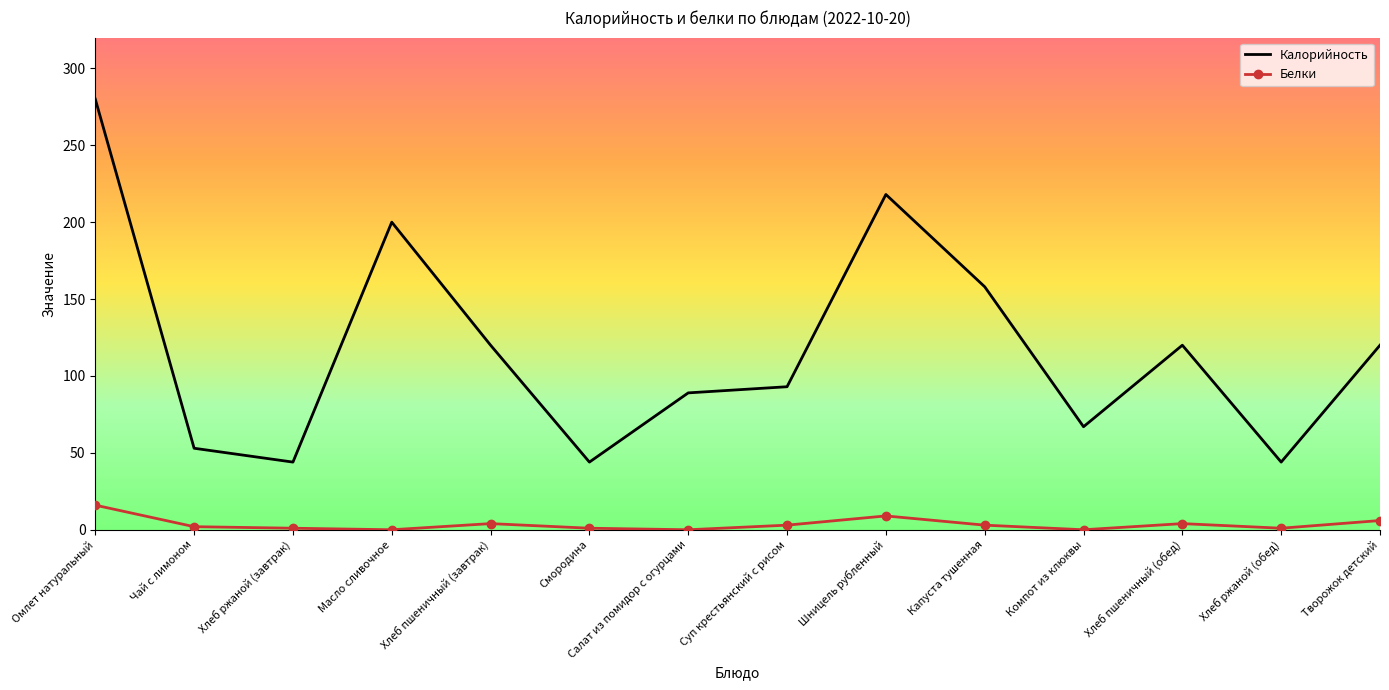

The Калорийность series shows 120 at Хлеб пшеничный (завтрак). True or false?

True